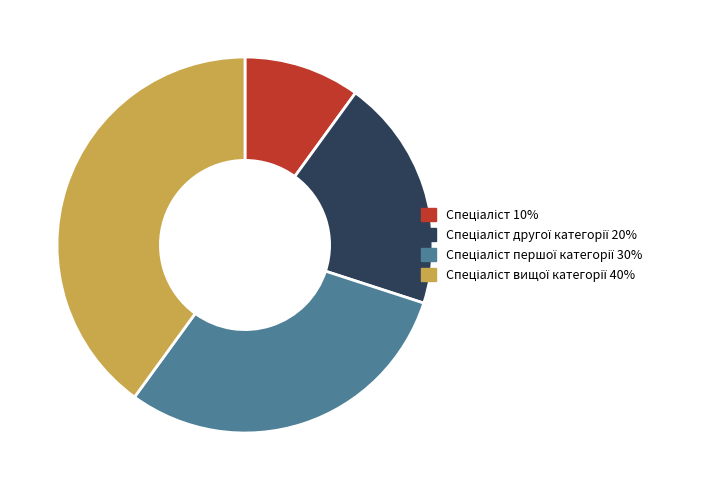

Count the number of slices in the pie.

4